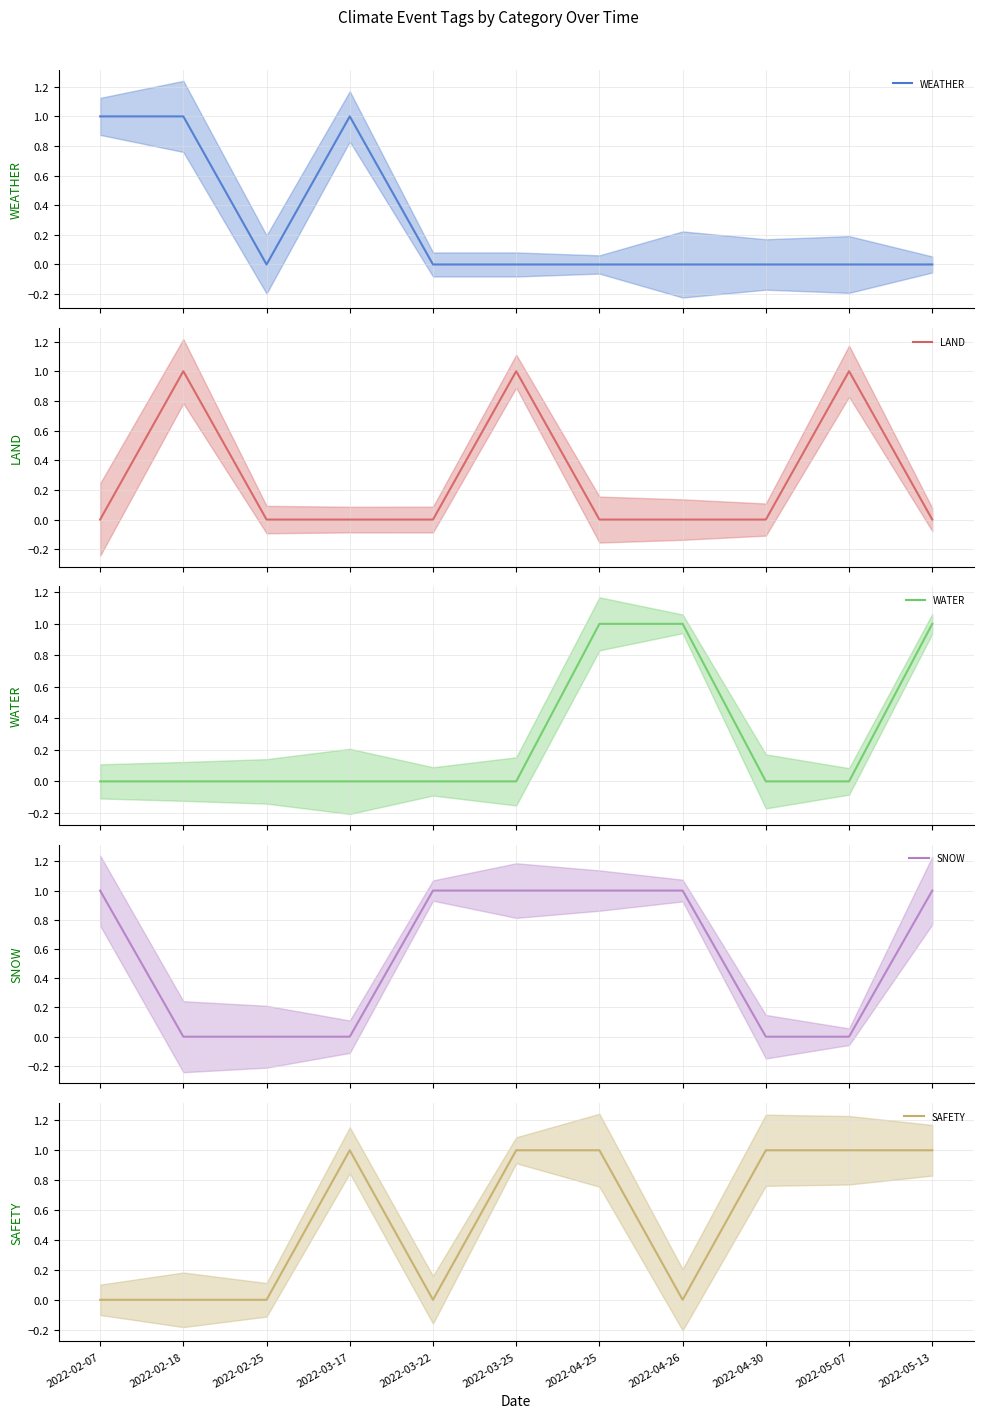

What is the label of the 10th point from the right?

2022-02-18